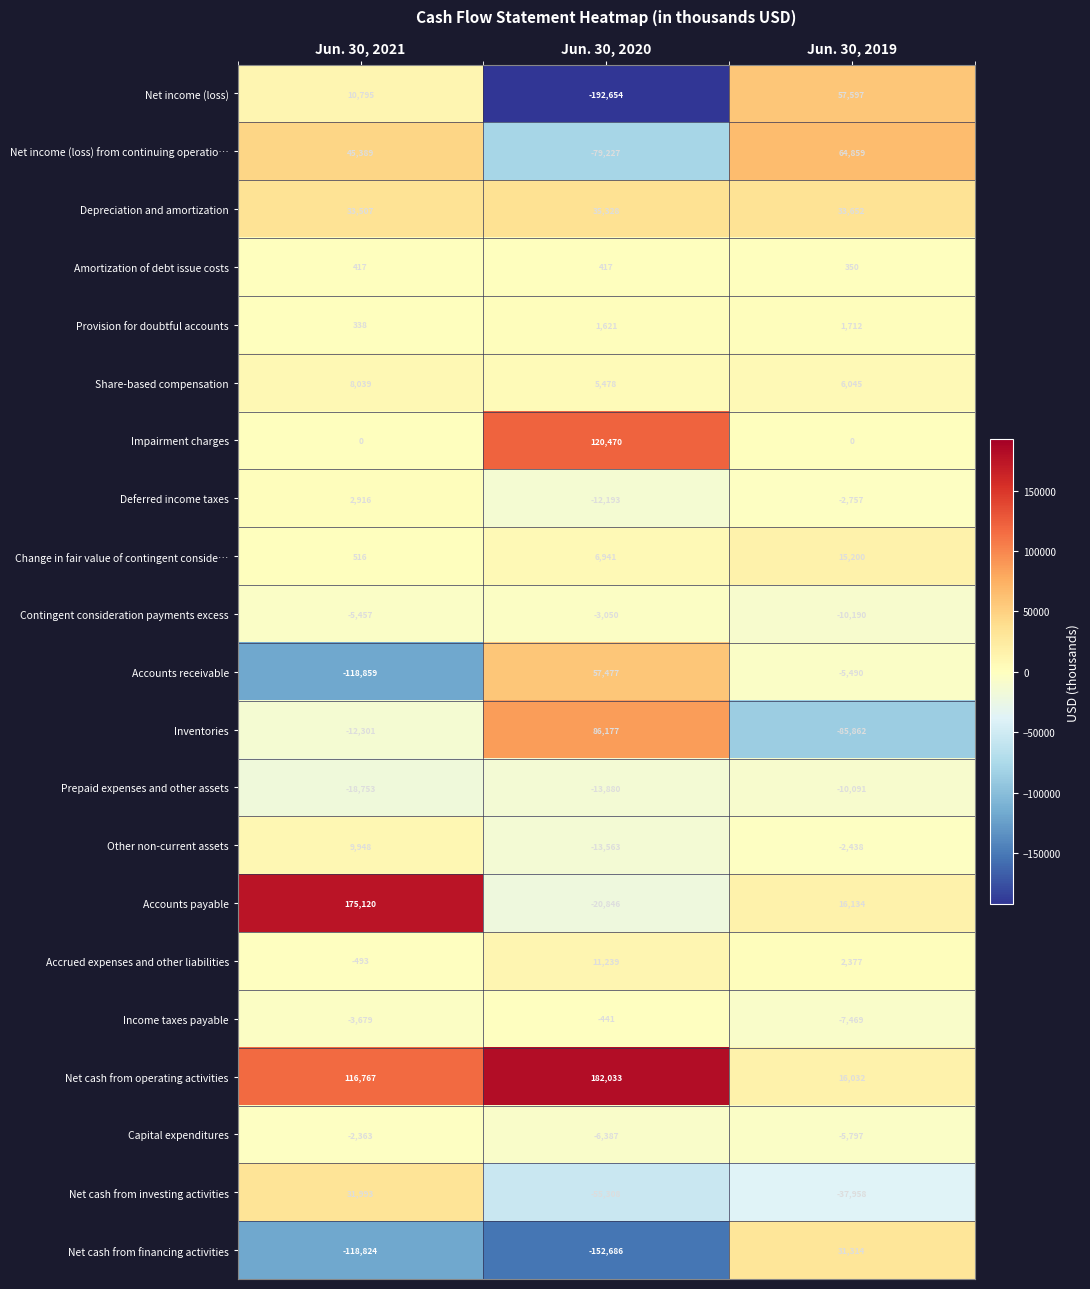

Rank the series by their maximum value, from highest to lowest.

Net cash from operating activities, Accounts payable, Impairment charges, Inventories, Net income (loss) from continuing operatio…, Net income (loss), Accounts receivable, Depreciation and amortization, Net cash from investing activities, Net cash from financing activities, Change in fair value of contingent conside…, Accrued expenses and other liabilities, Other non-current assets, Share-based compensation, Deferred income taxes, Provision for doubtful accounts, Amortization of debt issue costs, Income taxes payable, Capital expenditures, Contingent consideration payments excess, Prepaid expenses and other assets